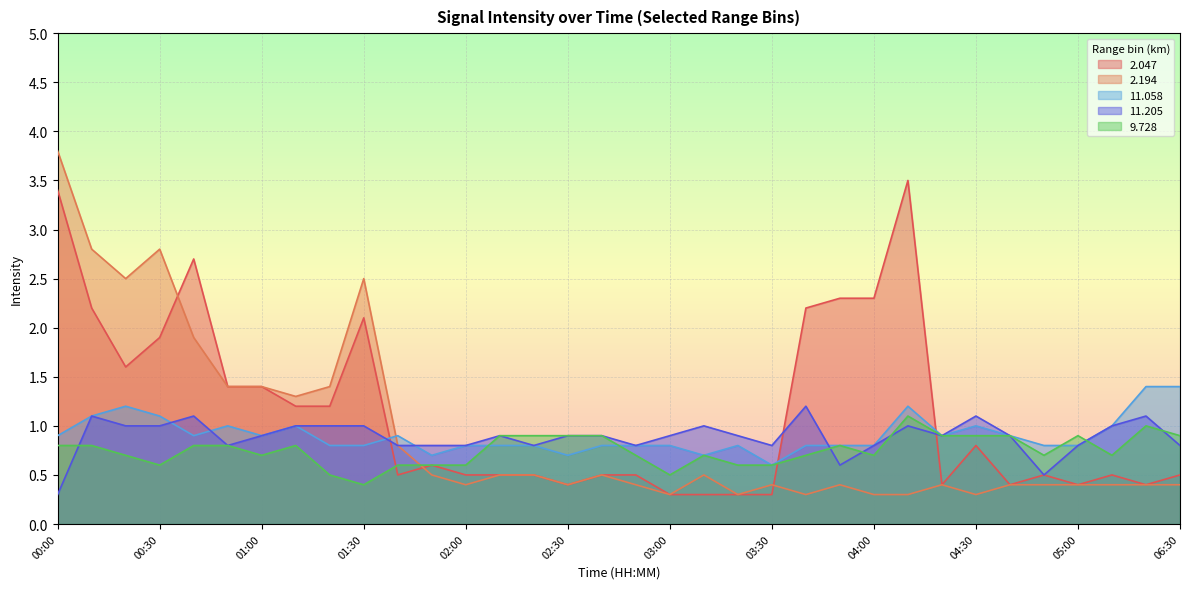

Rank the series by their maximum value, from lowest to highest.

9.728, 11.205, 11.058, 2.047, 2.194